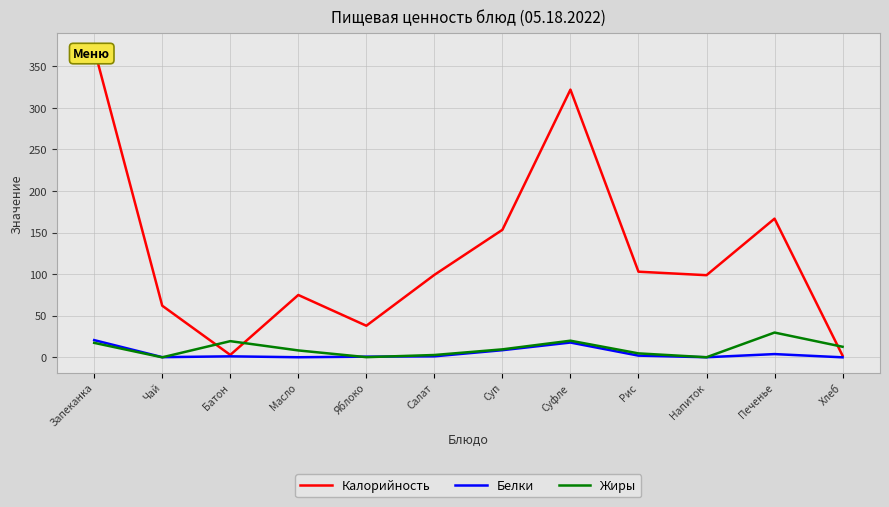

At which label does Калорийность reach its minimum?

Хлеб